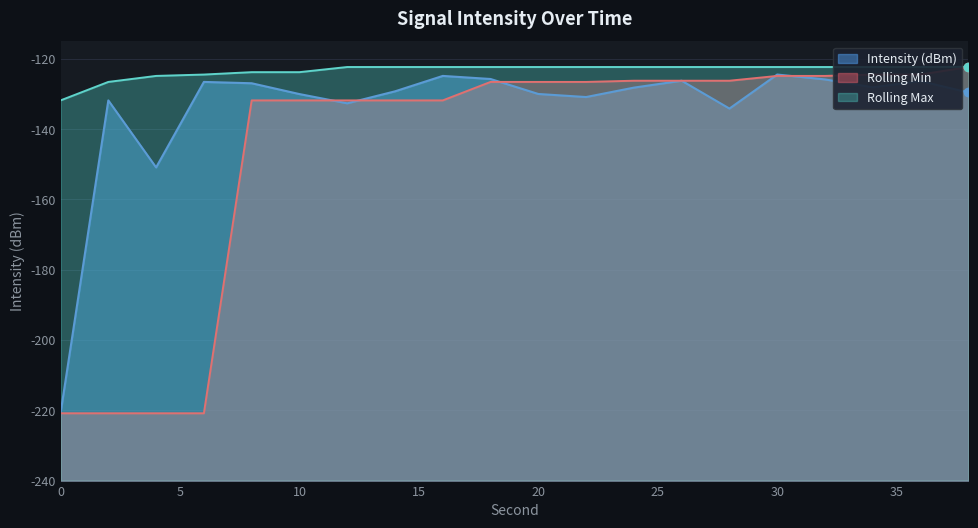

How many categories are shown in the chart?

20